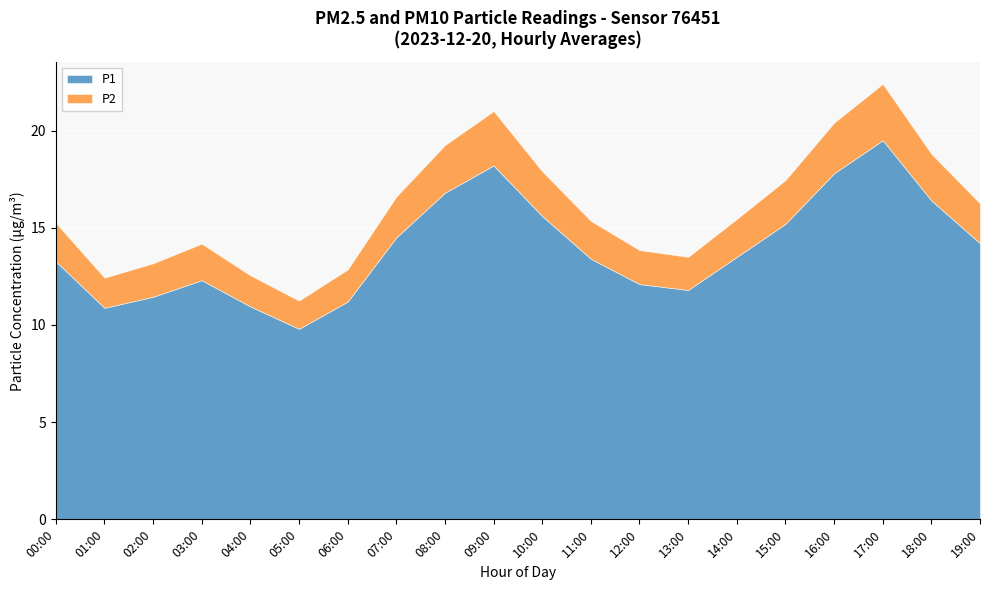

True or false: P2 and P1 cross at least once.

False